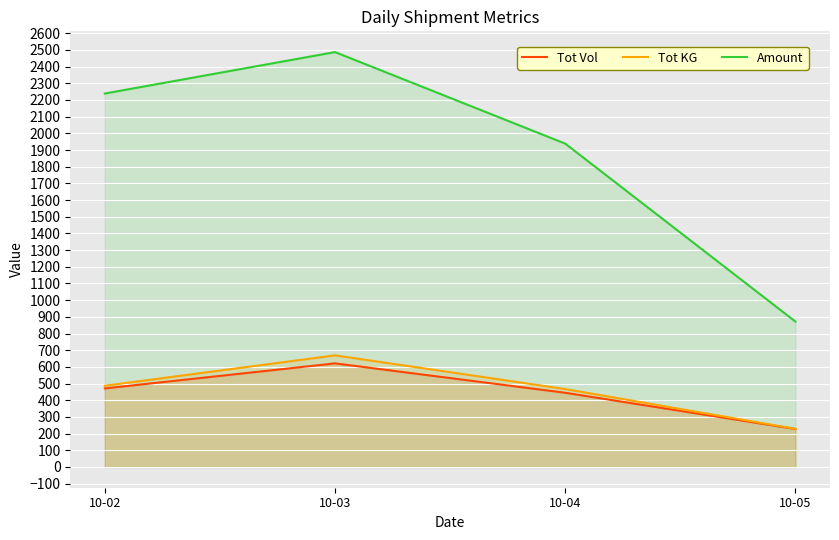

How many data points does each series have?

4